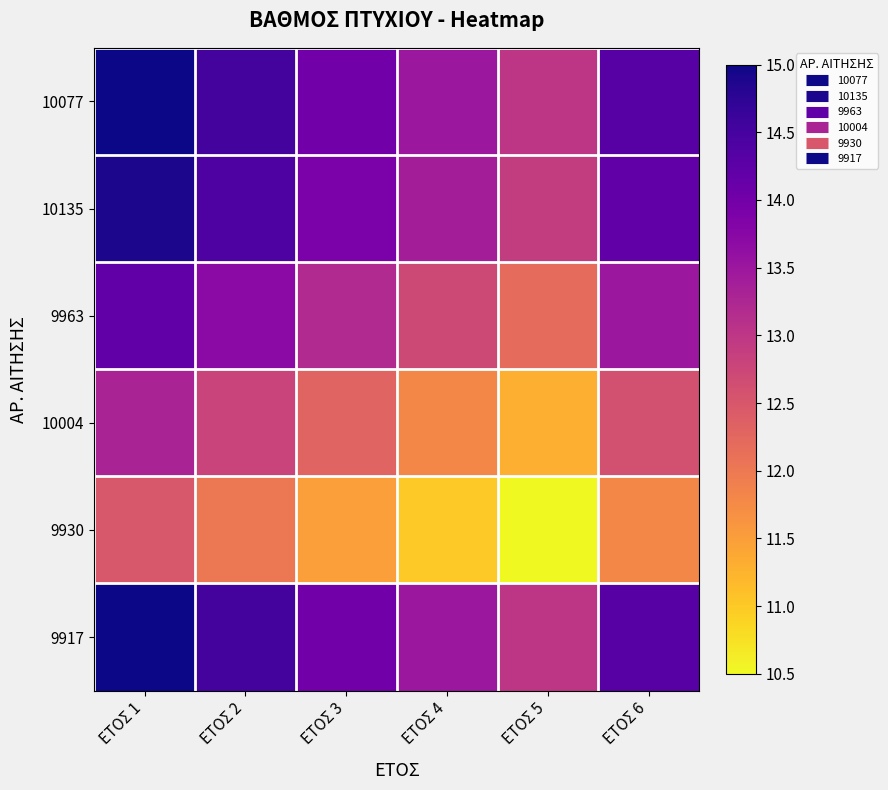

Reading left to right, list all the values displayed in this chart.

10077: ΕΤΟΣ 1=15.0	ΕΤΟΣ 2=14.5	ΕΤΟΣ 3=14.0	ΕΤΟΣ 4=13.5	ΕΤΟΣ 5=13.0	ΕΤΟΣ 6=14.3
10135: ΕΤΟΣ 1=14.9	ΕΤΟΣ 2=14.4	ΕΤΟΣ 3=13.9	ΕΤΟΣ 4=13.4	ΕΤΟΣ 5=12.9	ΕΤΟΣ 6=14.2
9963: ΕΤΟΣ 1=14.2	ΕΤΟΣ 2=13.7	ΕΤΟΣ 3=13.2	ΕΤΟΣ 4=12.7	ΕΤΟΣ 5=12.2	ΕΤΟΣ 6=13.5
10004: ΕΤΟΣ 1=13.3	ΕΤΟΣ 2=12.8	ΕΤΟΣ 3=12.3	ΕΤΟΣ 4=11.8	ΕΤΟΣ 5=11.3	ΕΤΟΣ 6=12.6
9930: ΕΤΟΣ 1=12.5	ΕΤΟΣ 2=12.0	ΕΤΟΣ 3=11.5	ΕΤΟΣ 4=11.0	ΕΤΟΣ 5=10.5	ΕΤΟΣ 6=11.8
9917: ΕΤΟΣ 1=15.0	ΕΤΟΣ 2=14.5	ΕΤΟΣ 3=14.0	ΕΤΟΣ 4=13.5	ΕΤΟΣ 5=13.0	ΕΤΟΣ 6=14.3